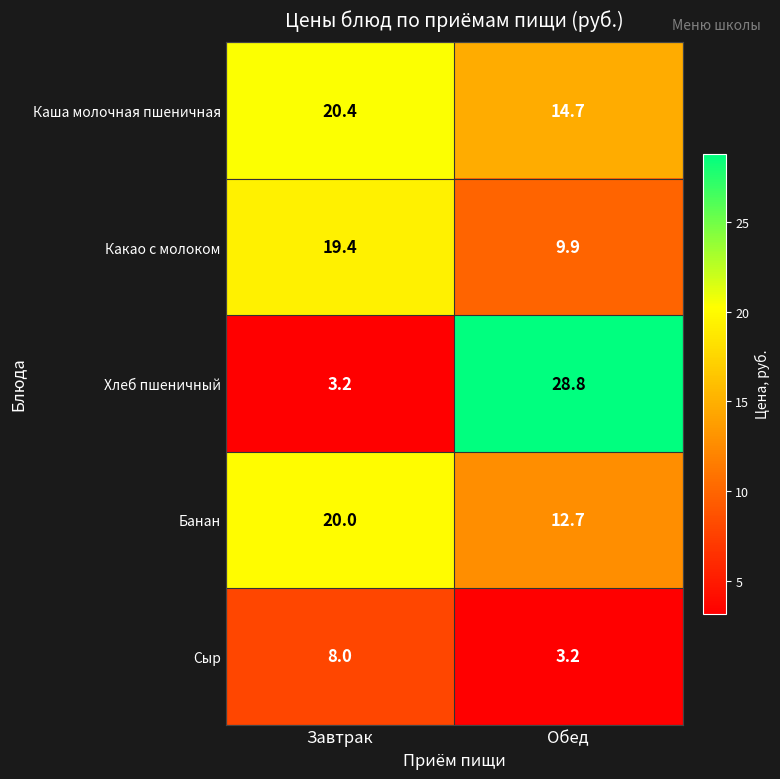

At which label does Каша молочная пшеничная first exceed 20?

Завтрак